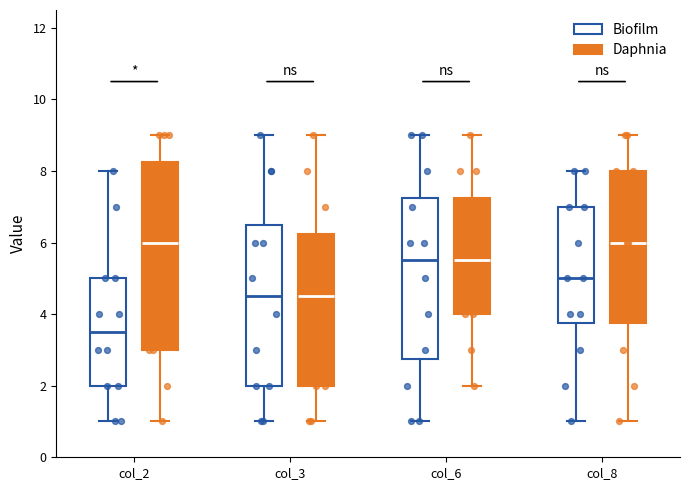

Reading left to right, read every box against the y-axis: the position of its median line, the range the box covers, and the ends of its whiskers. The values are not printed on the chart, so give them approximately, as read against the axis.

col_2 (Biofilm): median 3.6, box 2.0 to 5.0, whiskers 1.0 to 8.0
col_2 (Daphnia): median 6.0, box 3.0 to 8.2, whiskers 1.0 to 9.0
col_3 (Biofilm): median 4.6, box 2.0 to 6.6, whiskers 1.0 to 9.0
col_3 (Daphnia): median 4.6, box 2.0 to 6.2, whiskers 1.0 to 9.0
col_6 (Biofilm): median 5.6, box 2.8 to 7.2, whiskers 1.0 to 9.0
col_6 (Daphnia): median 5.6, box 4.0 to 7.2, whiskers 2.0 to 9.0
col_8 (Biofilm): median 5.0, box 3.8 to 7.0, whiskers 1.0 to 8.0
col_8 (Daphnia): median 6.0, box 3.8 to 8.0, whiskers 1.0 to 9.0